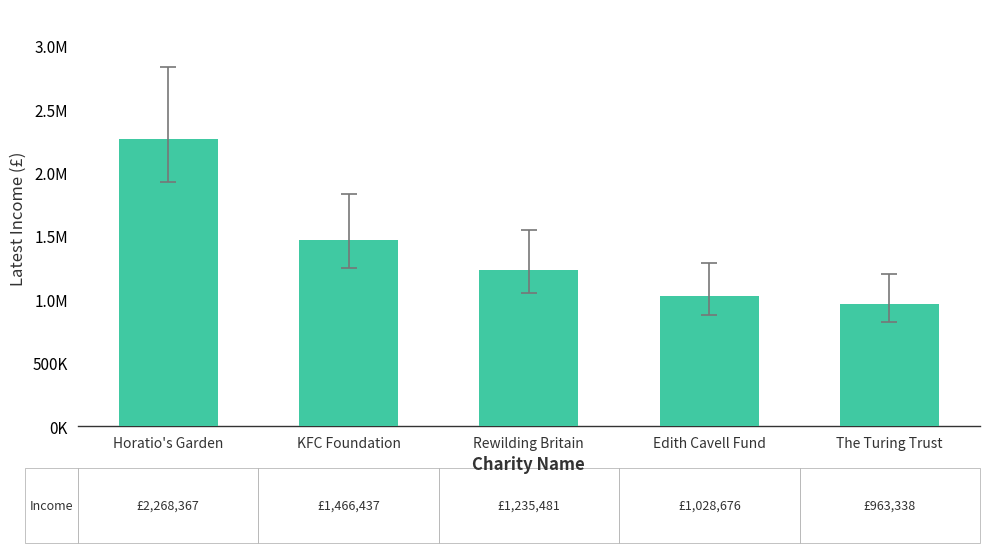

At which label does the data first exceed 1235481?

Horatio's Garden